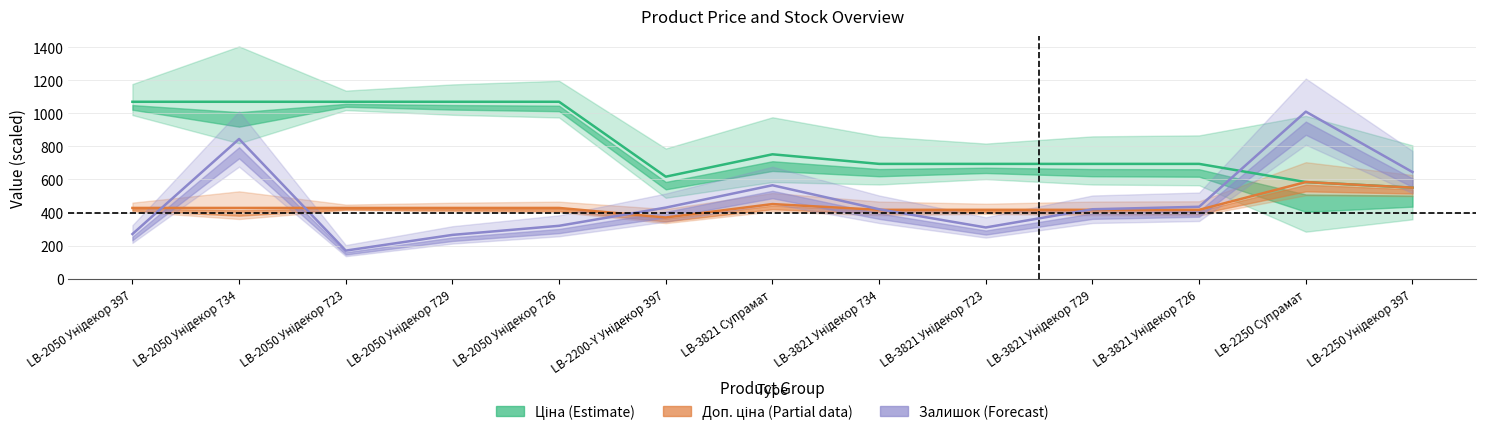

True or false: Залишок has more than 1 points higher than both neighbors.

True